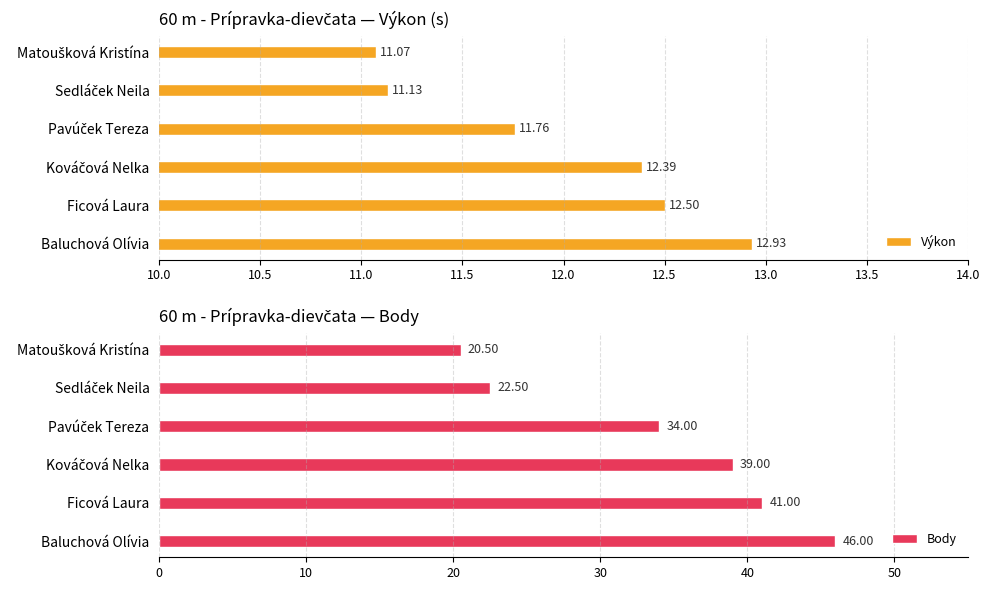

What is the sum of all Body values?

203.0